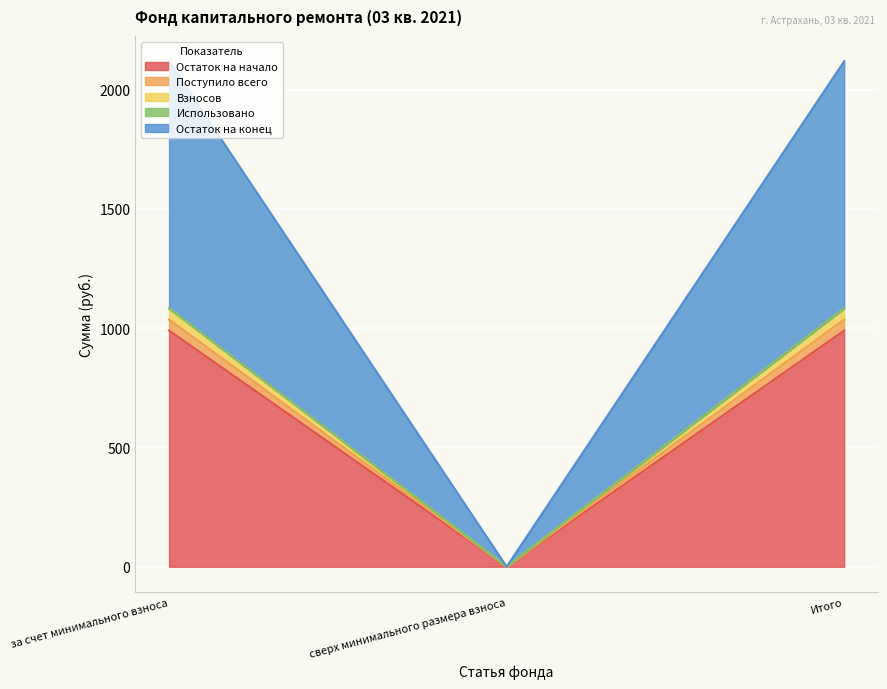

At how many categories does at least one series exceed 643?

2